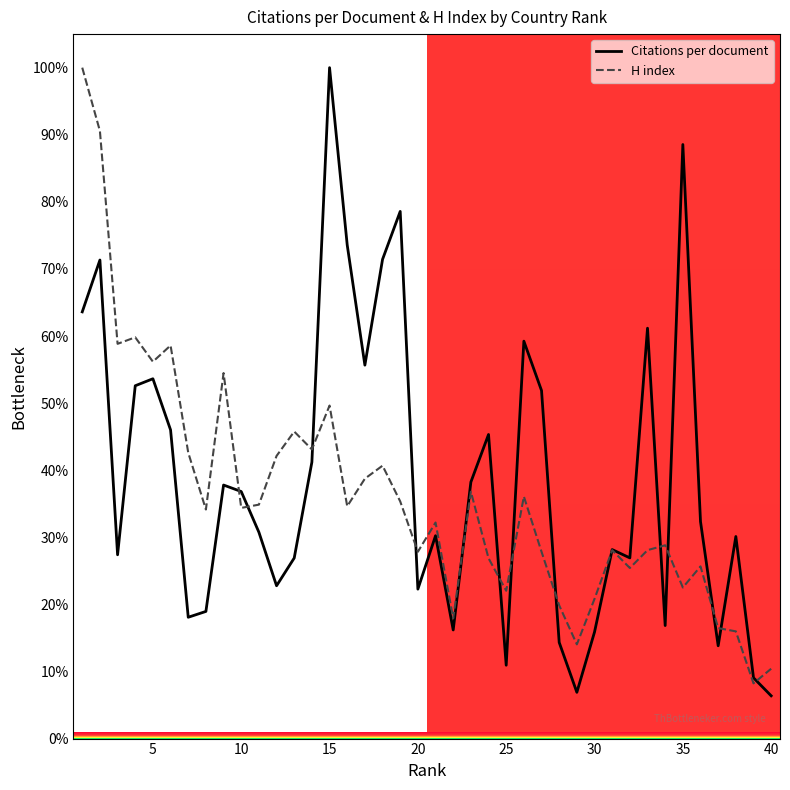

What is the smallest value displayed?

6.4